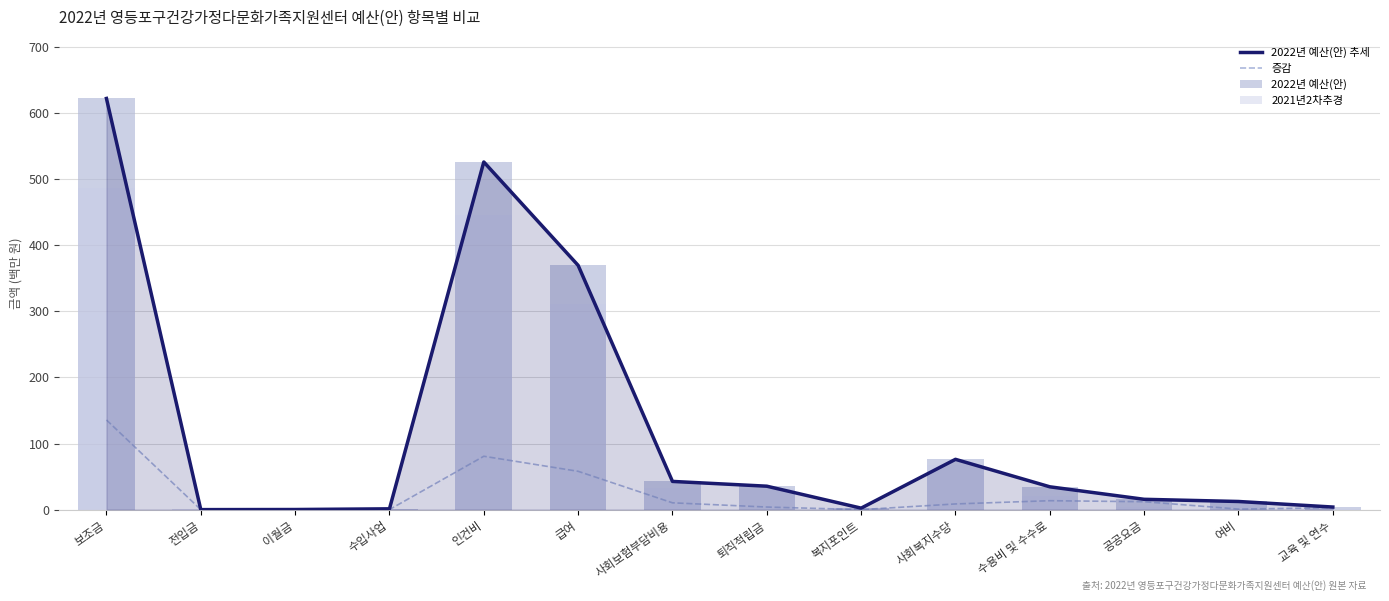

Where does the 증감 series first go above 8?

보조금